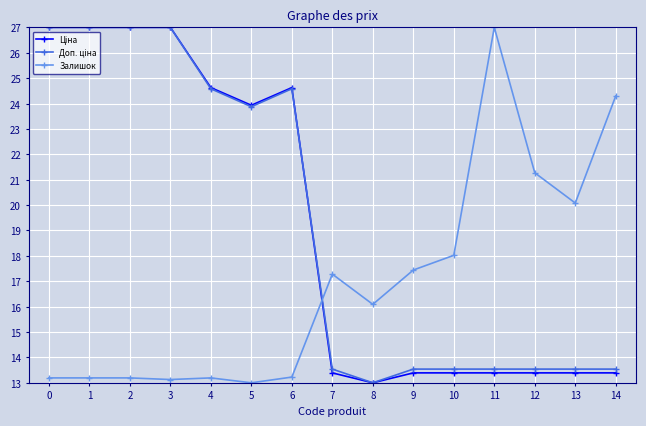

What is the value of the Залишок point at the 10th from the left?

17.4